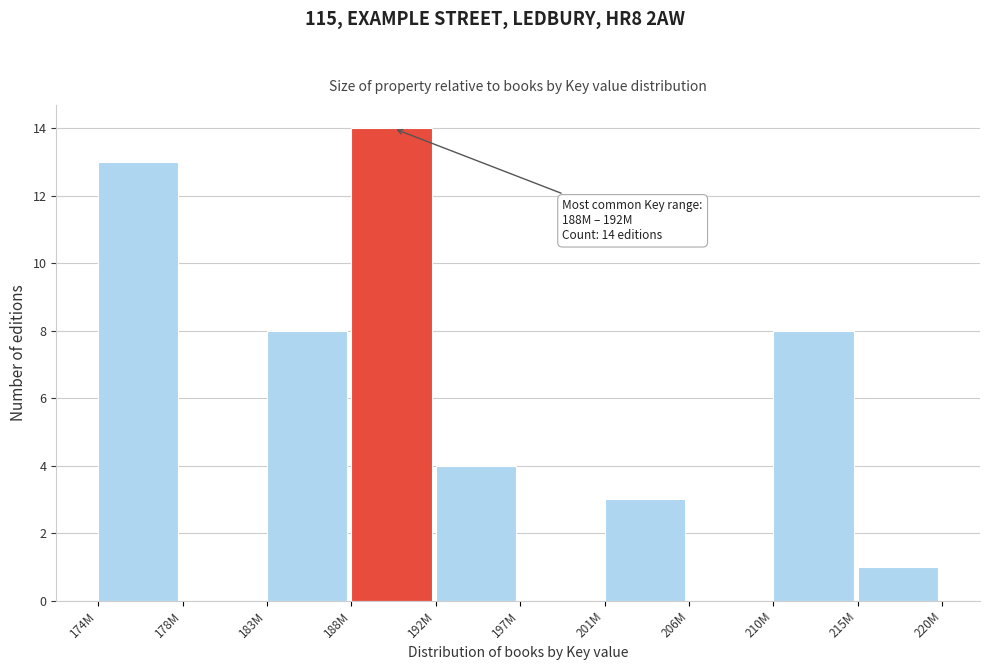

Reading right to left, list all the values displayed in this chart.

215M=1	210M=8	206M=0	201M=3	197M=0	192M=4	188M=14	183M=8	178M=0	174M=13